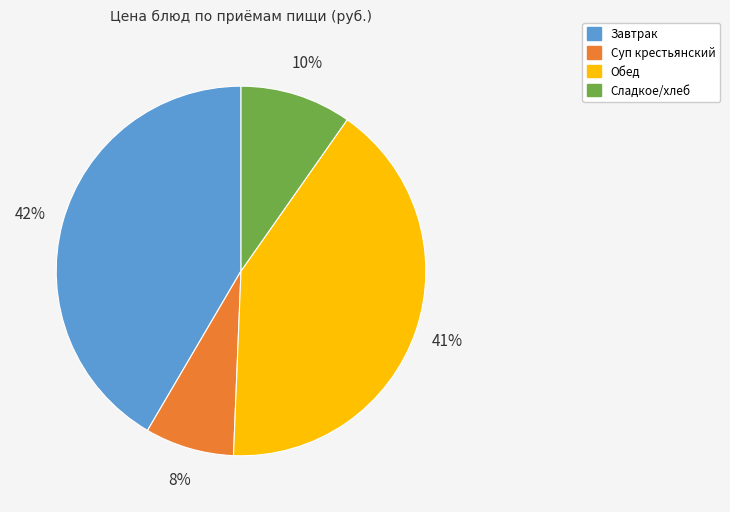

Does any single category account for the majority?

No